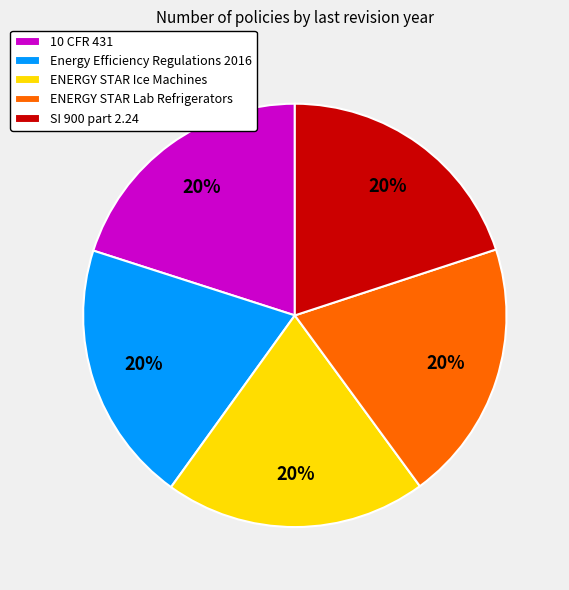

Does ENERGY STAR Ice Machines account for over 50% of the chart?

No